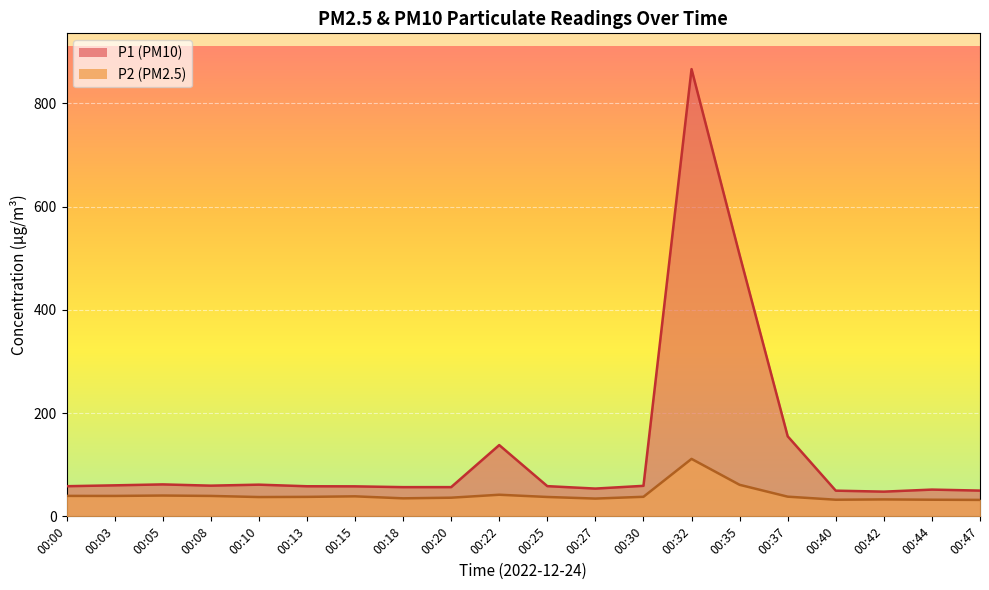

True or false: P2 and P1 intersect in this chart.

False